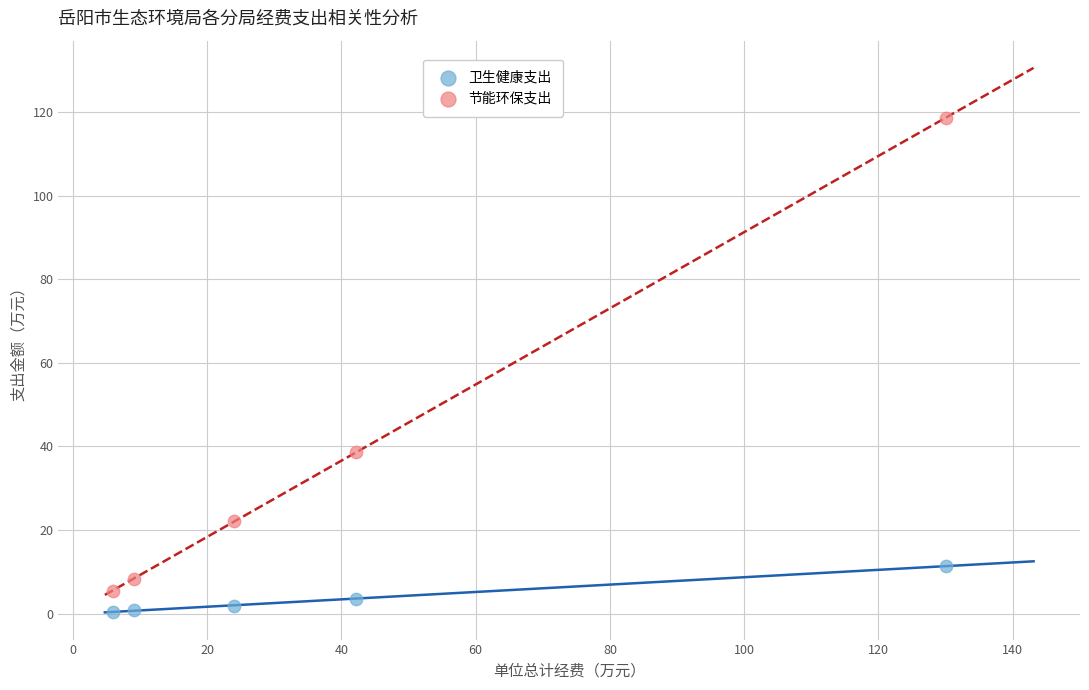

Which series has the widest spread of Y values?

节能环保支出